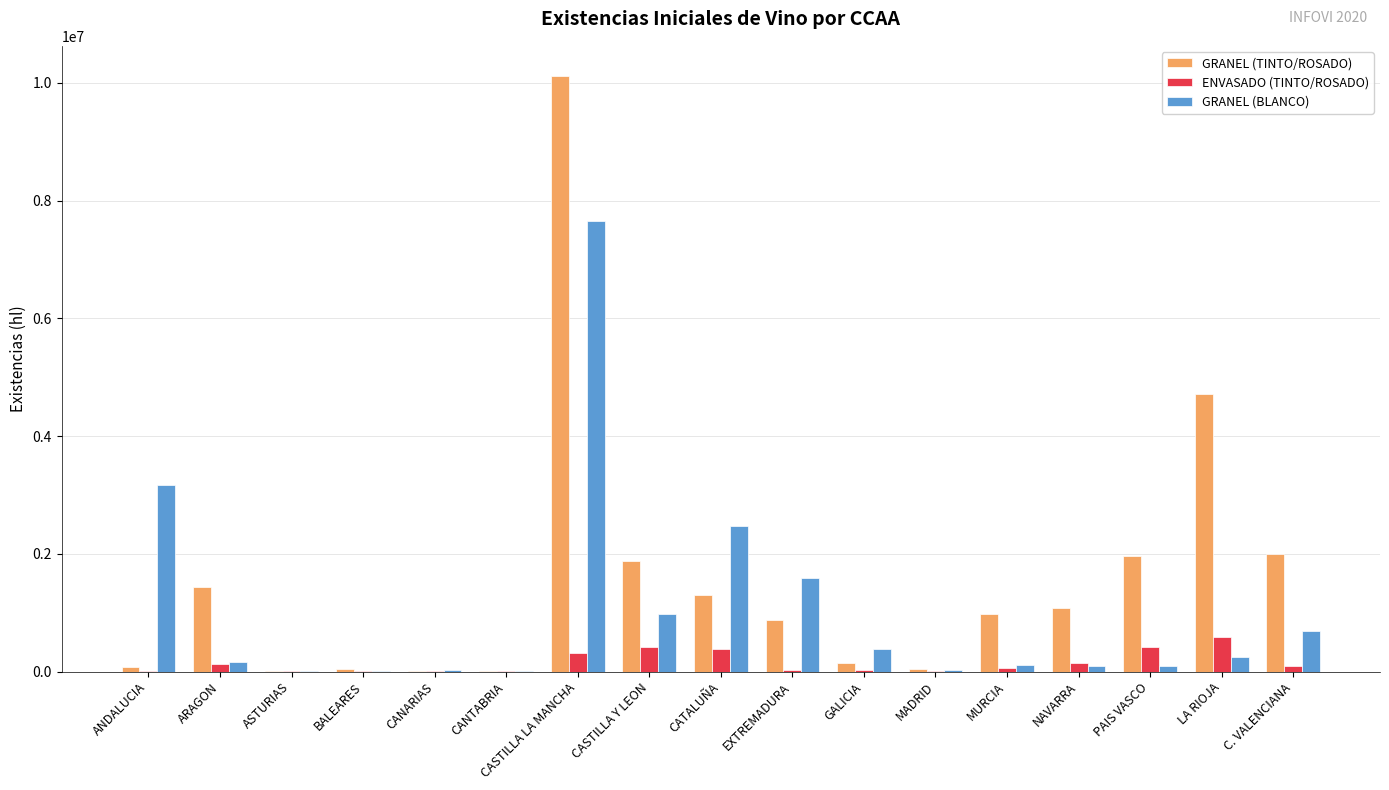

Count the number of data series in this chart.

3